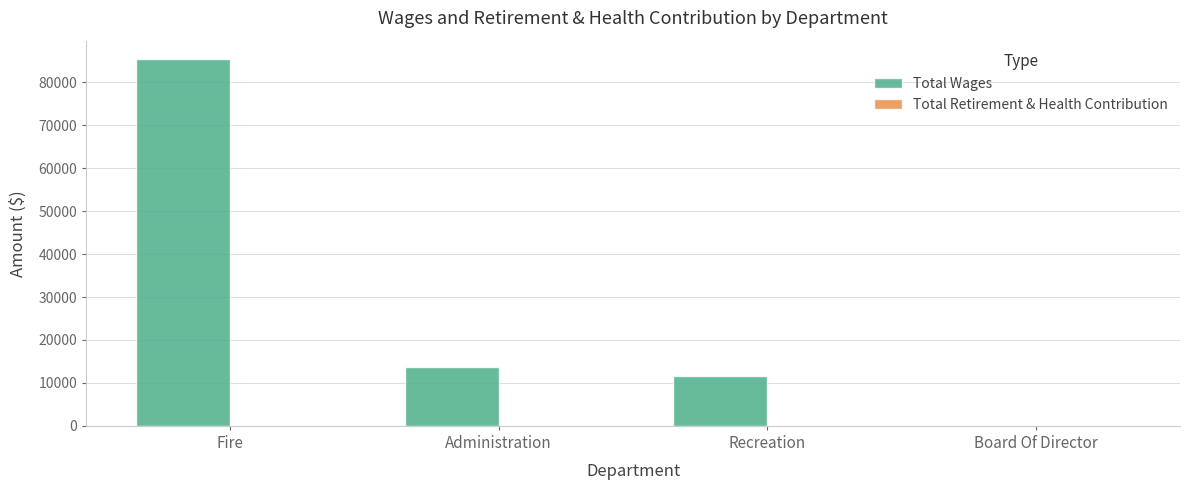

Reading left to right, extract all data points from this chart.

Fire=85416	Administration=13720	Recreation=11514	Board Of Director=0